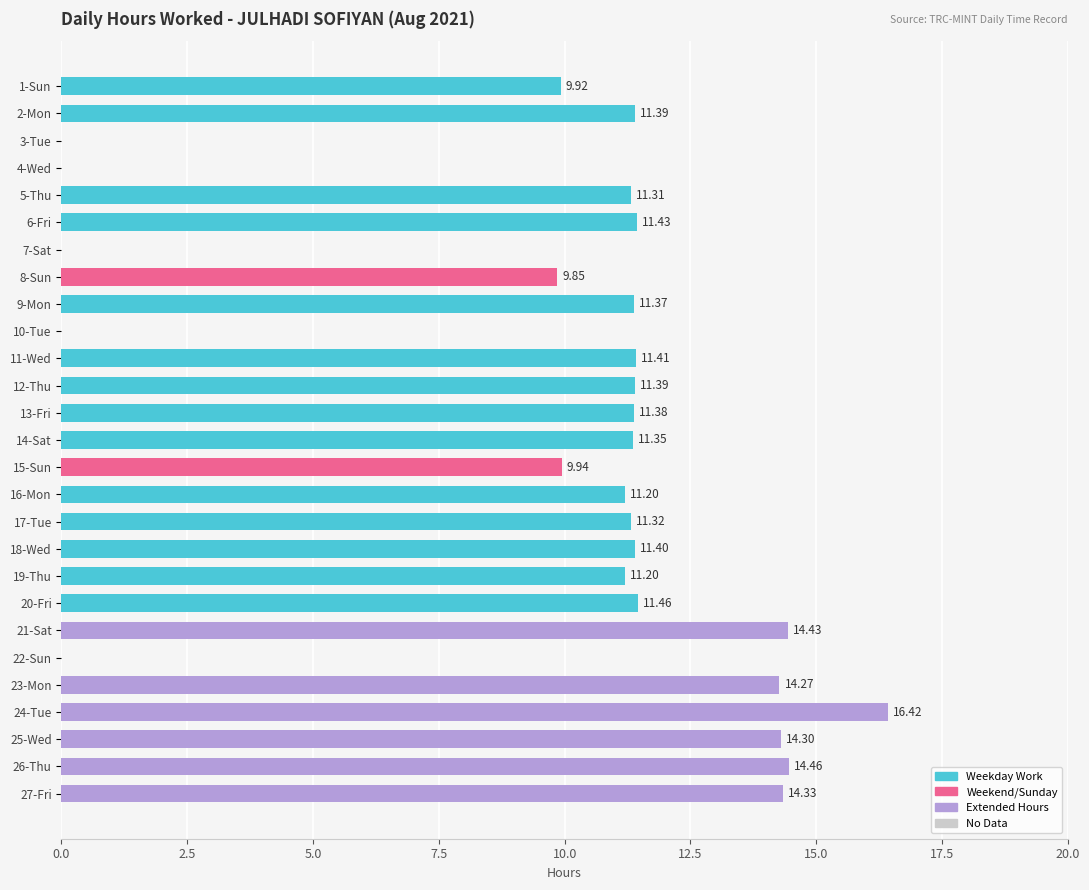

Which has a higher value, 4-Wed or 18-Wed?

18-Wed